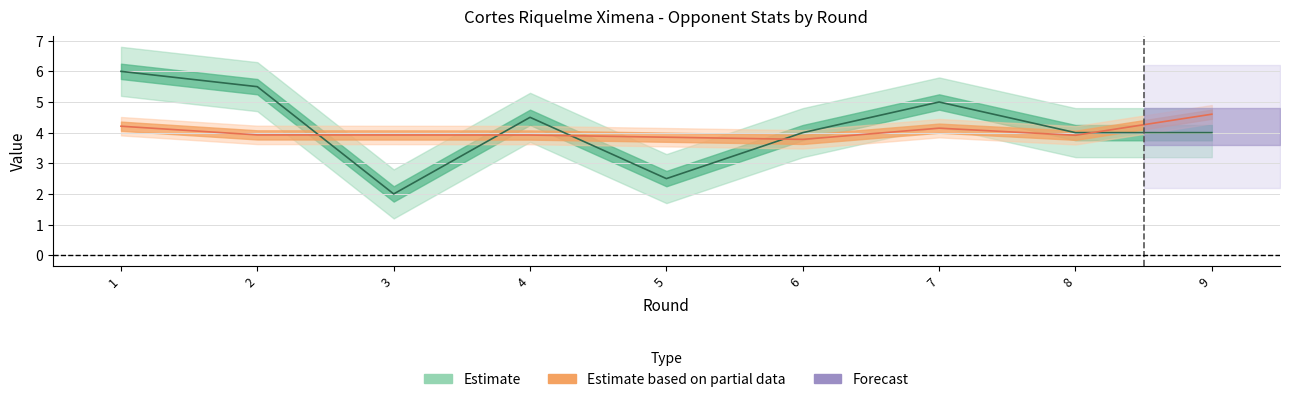

Count the values in the range 4 to 5.

5